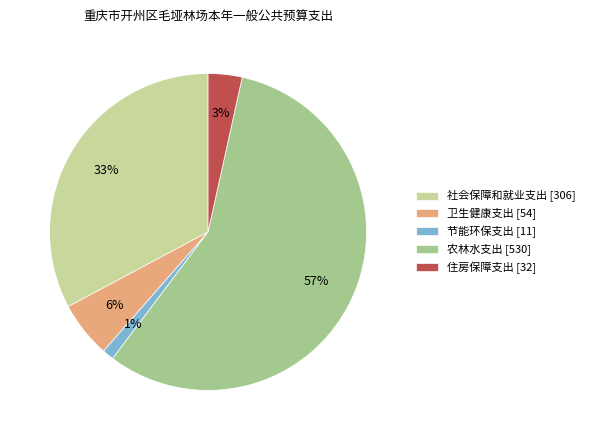

To the nearest percent, what portion does 社会保障和就业支出 represent?

33%